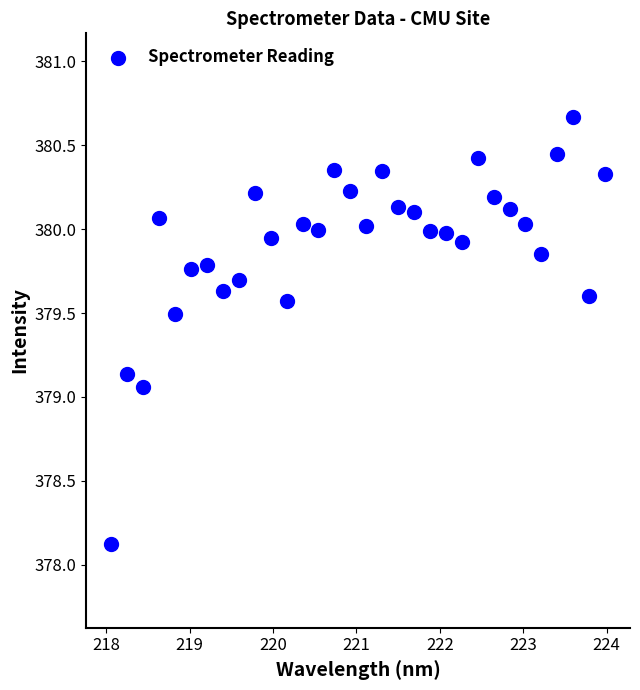

What is the range of X values (max minus min)?

5.9